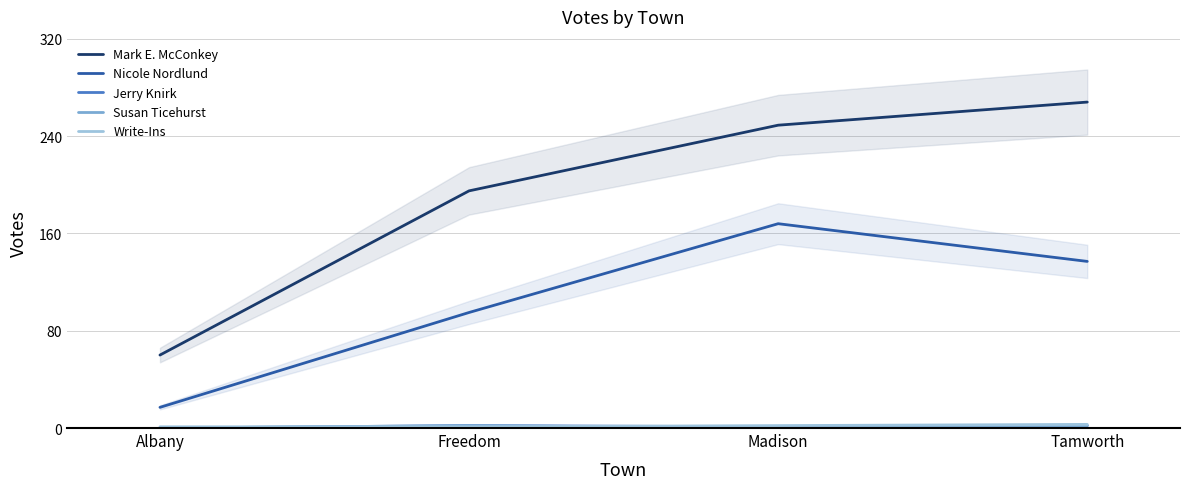

What is the total value across all series at Freedom?

295